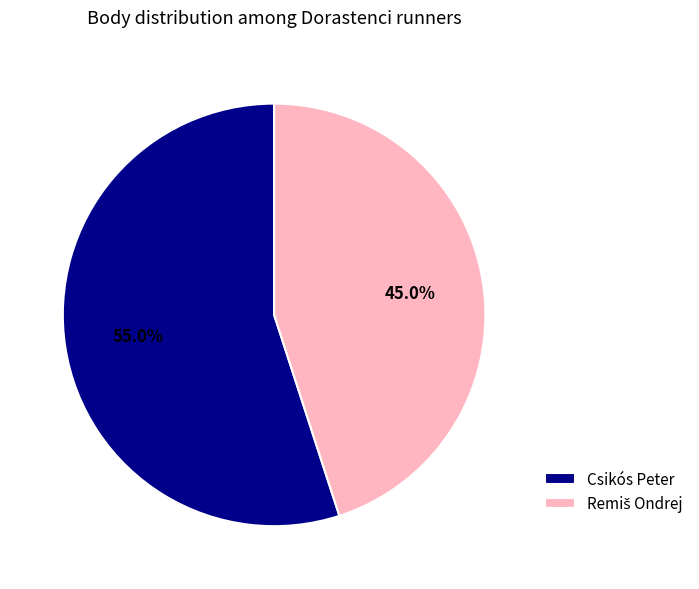

Which slice is the largest?

Csikós Peter